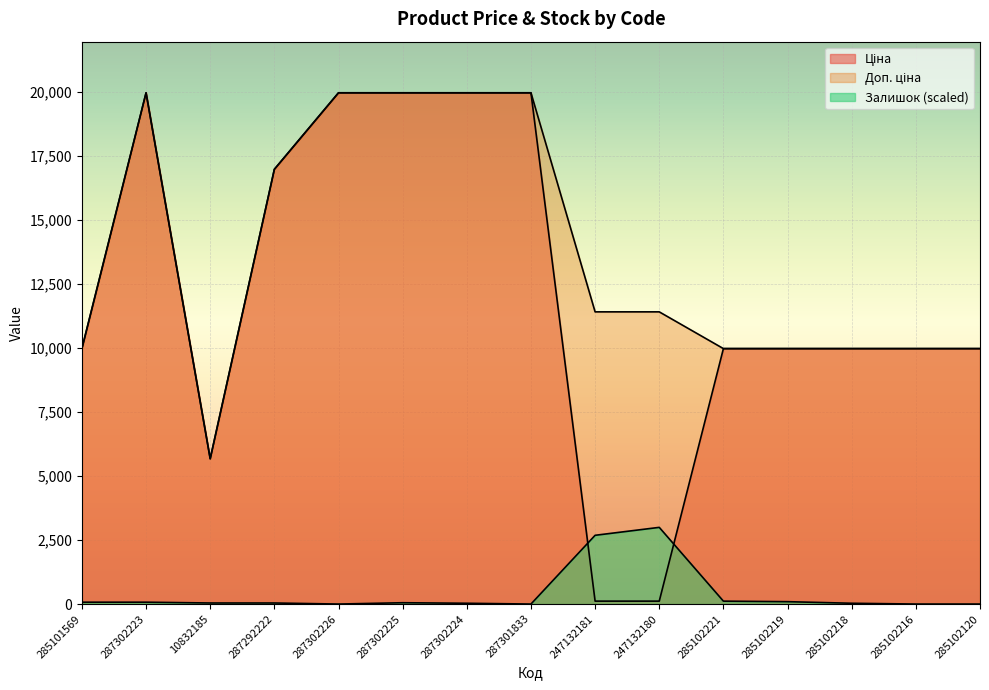

Where is Ціна nearest to the value 10039?

285101569